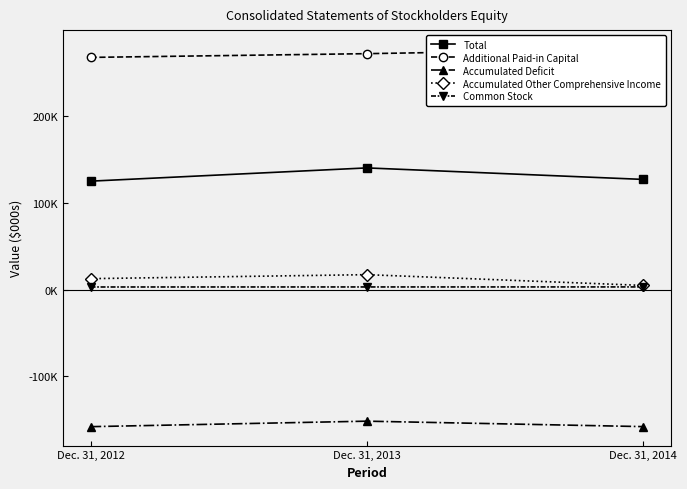

Between Dec. 31, 2013 and Dec. 31, 2014, which is larger?

Dec. 31, 2013